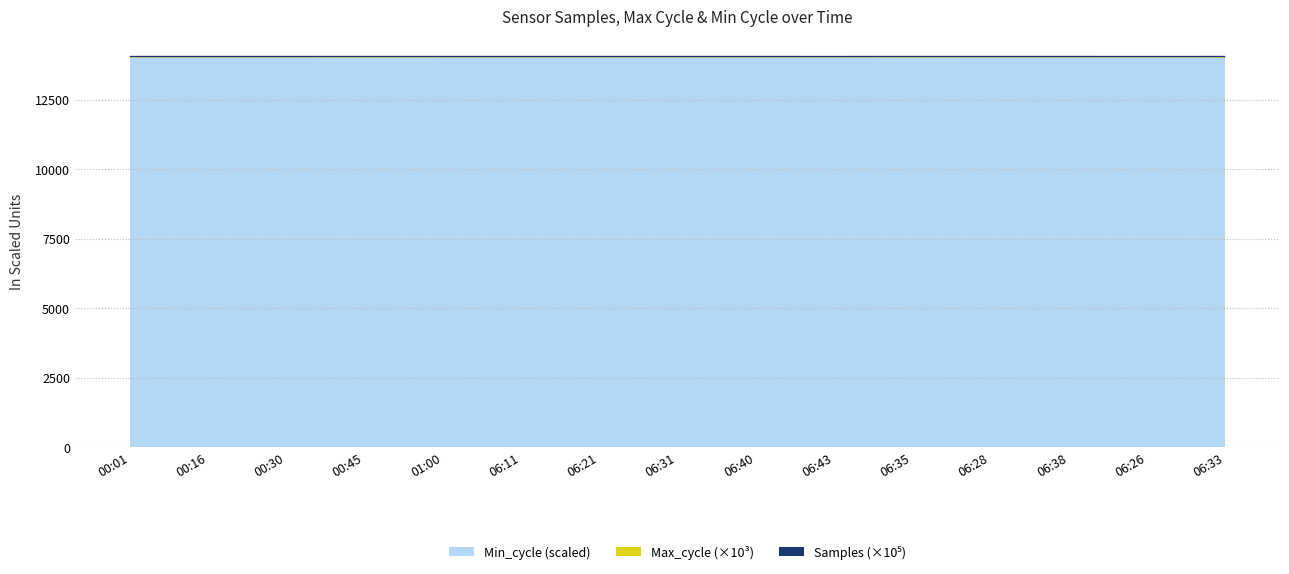

Reading left to right, transcribe all the data shown in this chart.

Samples: 00:01=5088909	00:16=5088870	00:30=5088348	00:45=5088186	01:00=5087808	06:11=5111359	06:21=5073268	06:31=5092621	06:40=5093881	06:43=5074408	06:35=5091220	06:28=5086453	06:38=5092655	06:26=5054928	06:33=5092891
Max_cycle: 00:01=20046	00:16=20036	00:30=20024	00:45=20506	01:00=20108	06:11=19937	06:21=19939	06:31=19912	06:40=19931	06:43=19908	06:35=20511	06:28=19935	06:38=19930	06:26=19915	06:33=19904
Min_cycle: 00:01=28	00:16=28	00:30=28	00:45=28	01:00=28	06:11=28	06:21=28	06:31=28	06:40=28	06:43=28	06:35=28	06:28=28	06:38=28	06:26=28	06:33=28